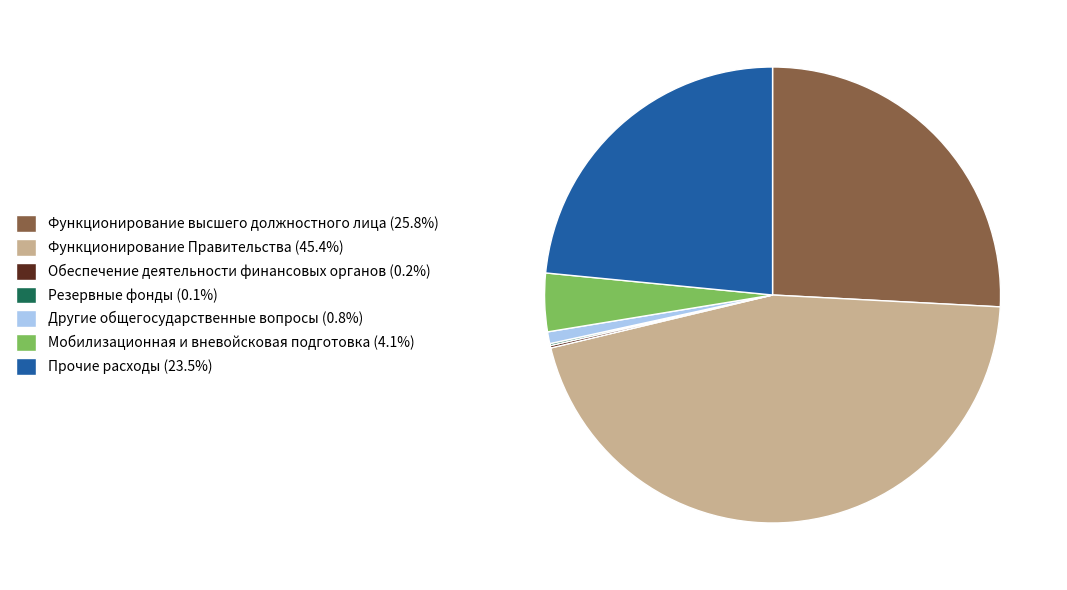

Do Мобилизационная и вневойсковая подготовка (4.1%) and Другие общегосударственные вопросы (0.8%) together represent more than half of the pie?

No